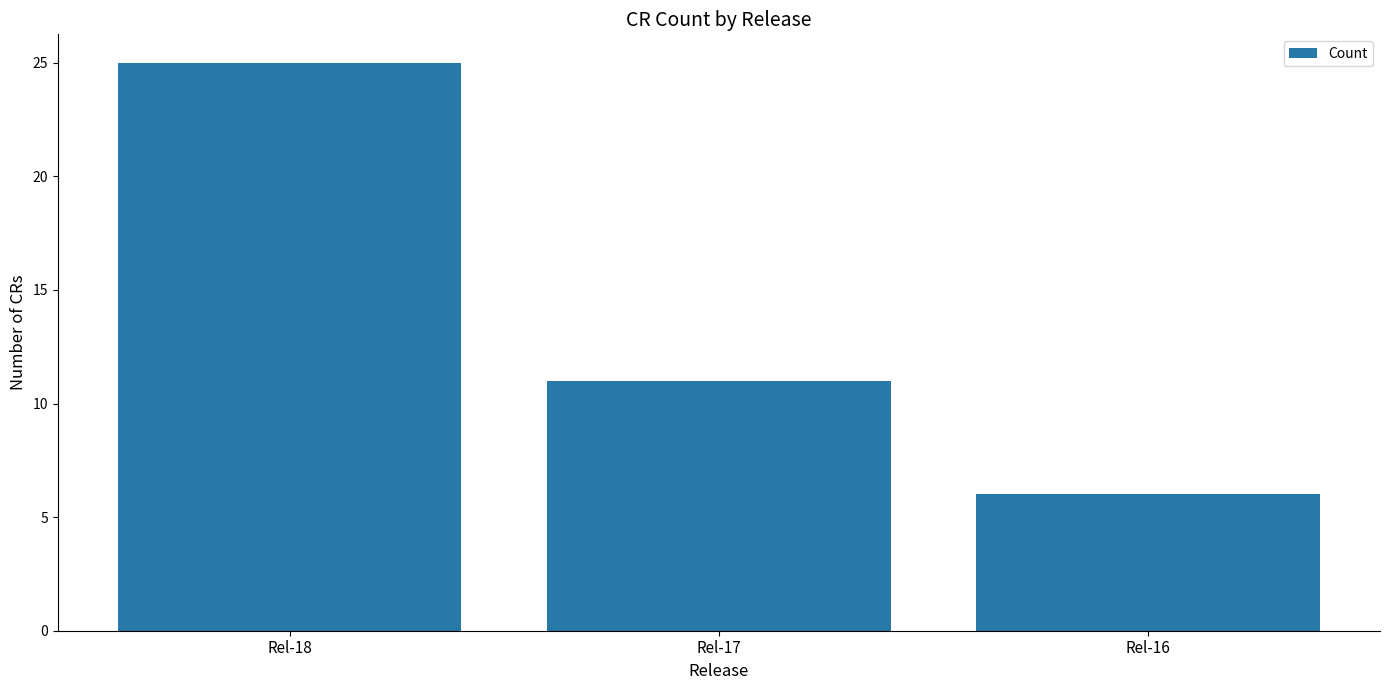

Which label corresponds to the largest value in the chart?

Rel-18